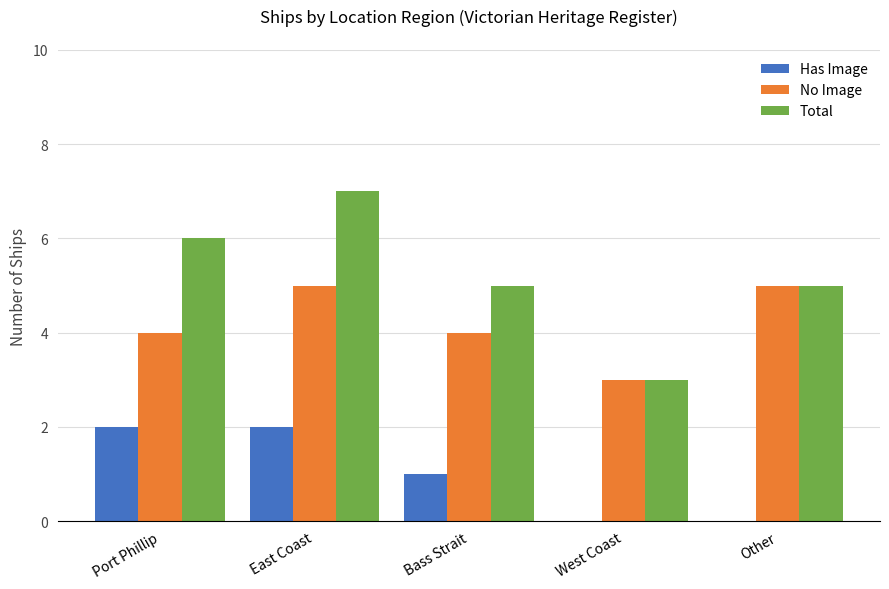

What is the highest value of the Total series?

7